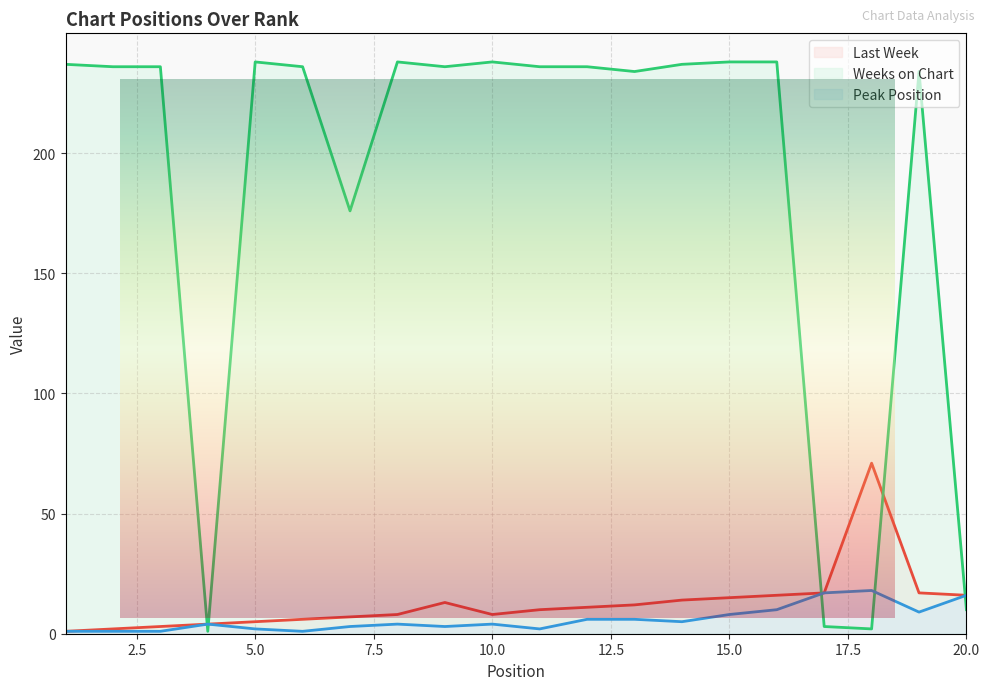

What is the maximum value shown in the chart?

238